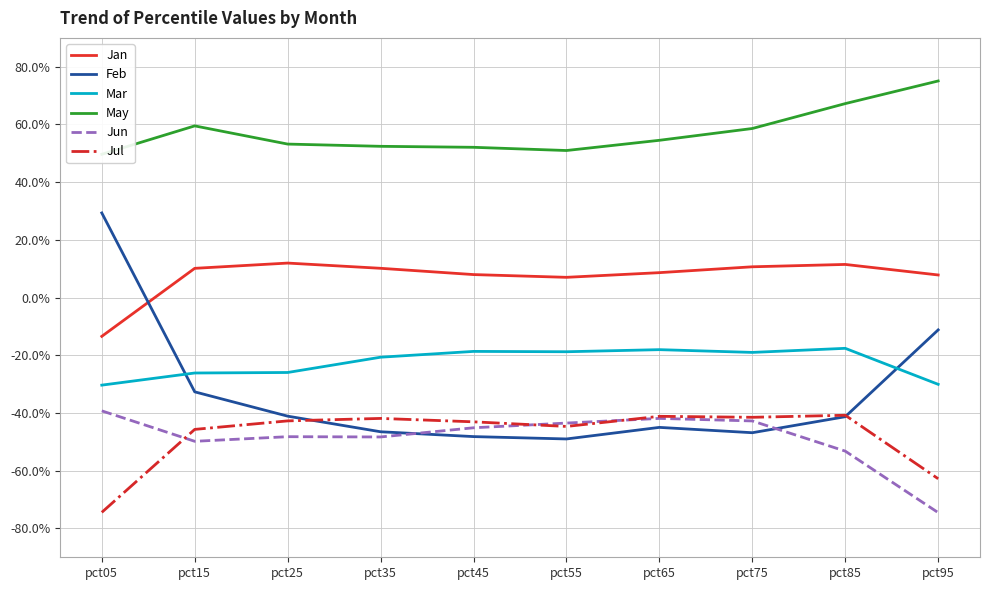

True or false: Jan and May intersect in this chart.

False